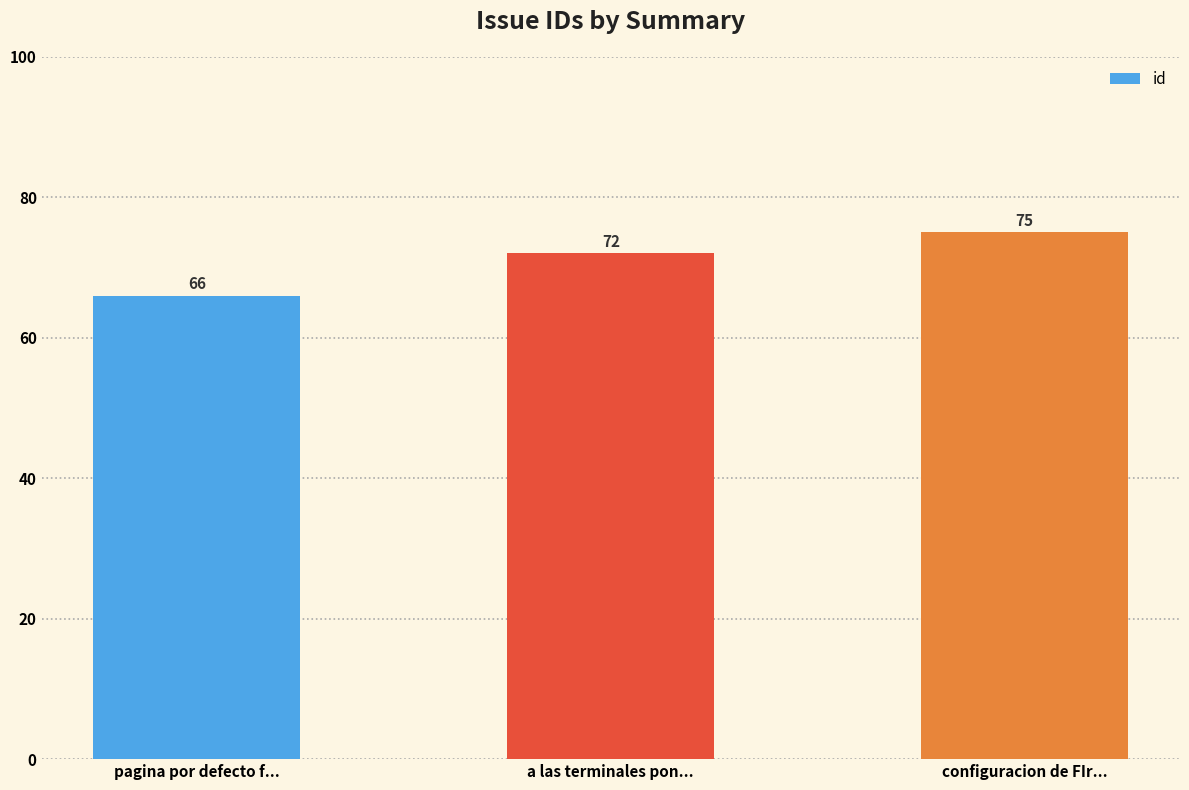

Rank the categories by value from lowest to highest.

pagina por defecto f..., a las terminales pon..., configuracion de FIr...